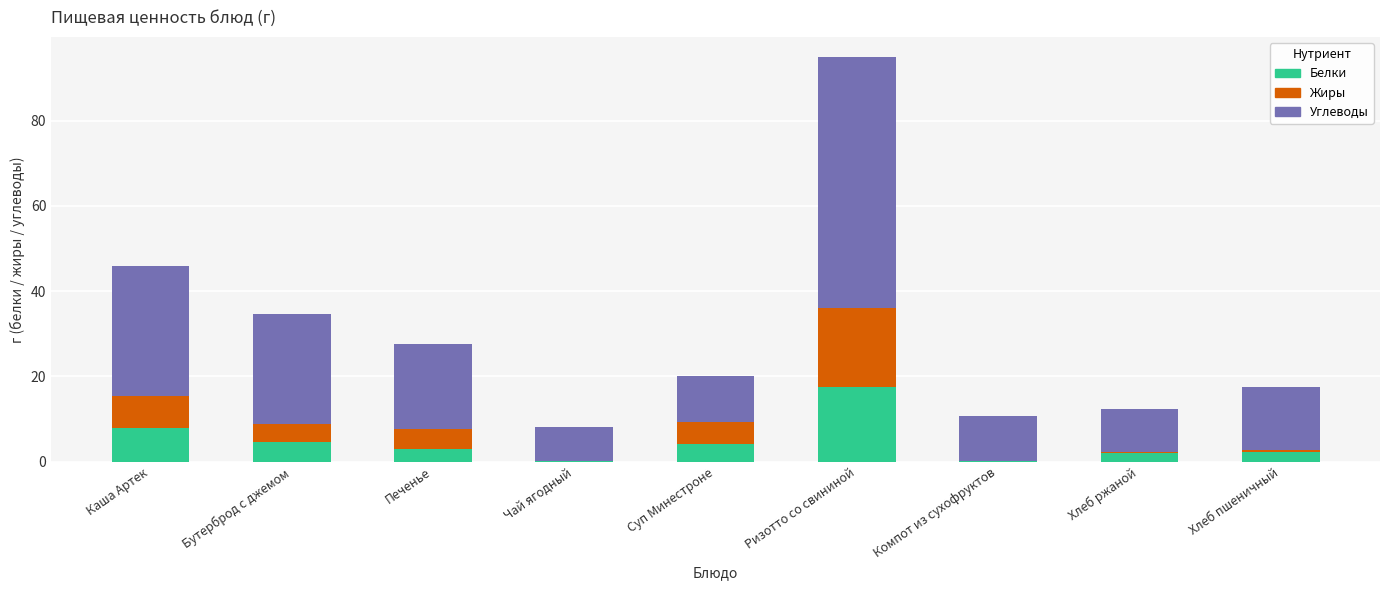

What is the total value across all series at Ризотто со свининой?

94.9